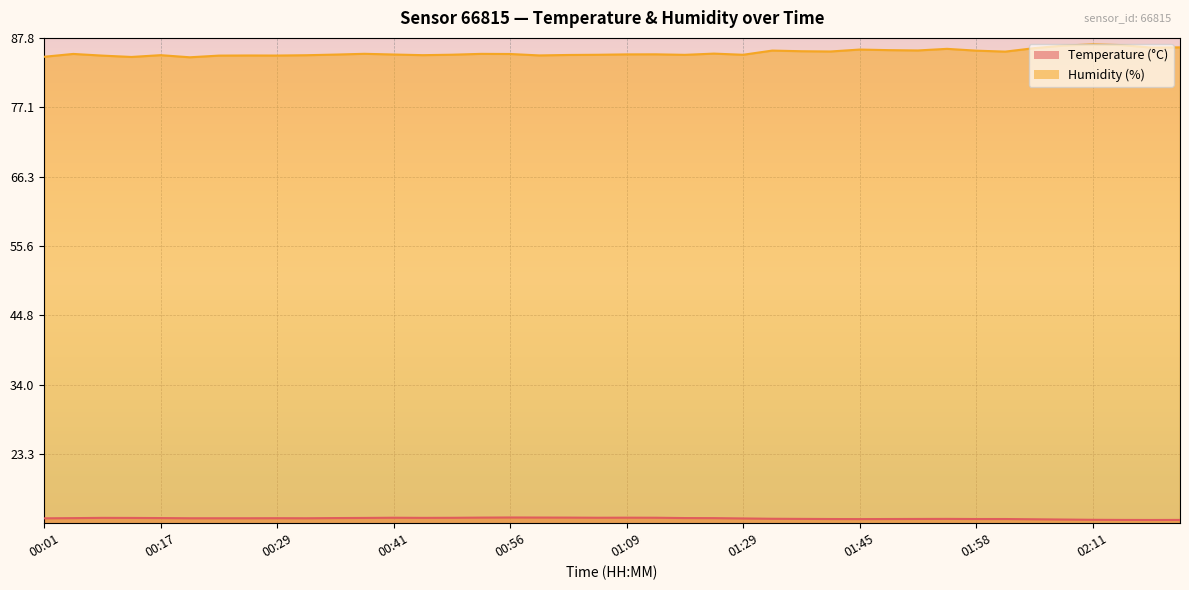

At 00:32, list the series in order from smallest to largest.

Temperature, Humidity